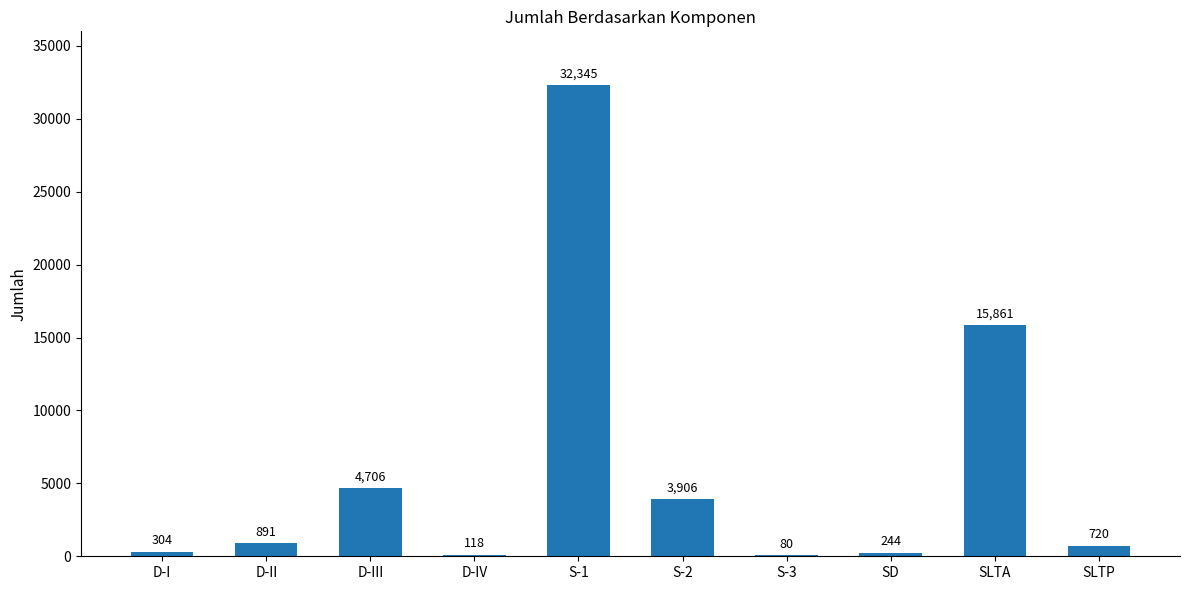

What value does the data have at S-3?

80